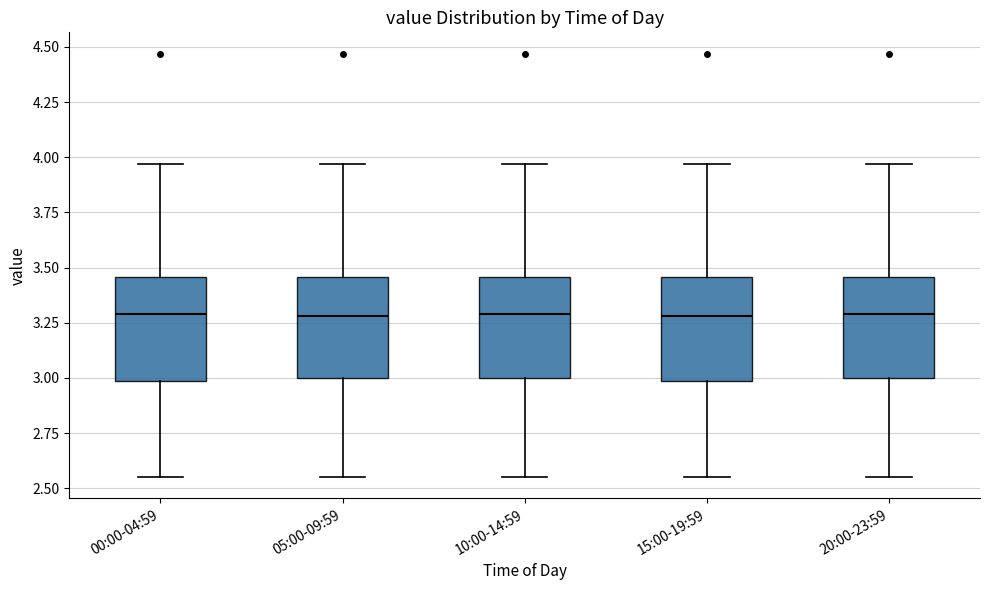

Reading left to right, read every box against the y-axis: the position of its median line, the range the box covers, and the ends of its whiskers. The values are not printed on the chart, so give them approximately, as read against the axis.

00:00-04:59: median 3.30, box 3.00 to 3.45, whiskers 2.55 to 3.95
05:00-09:59: median 3.30, box 3.00 to 3.45, whiskers 2.55 to 3.95
10:00-14:59: median 3.30, box 3.00 to 3.45, whiskers 2.55 to 3.95
15:00-19:59: median 3.30, box 3.00 to 3.45, whiskers 2.55 to 3.95
20:00-23:59: median 3.30, box 3.00 to 3.45, whiskers 2.55 to 3.95